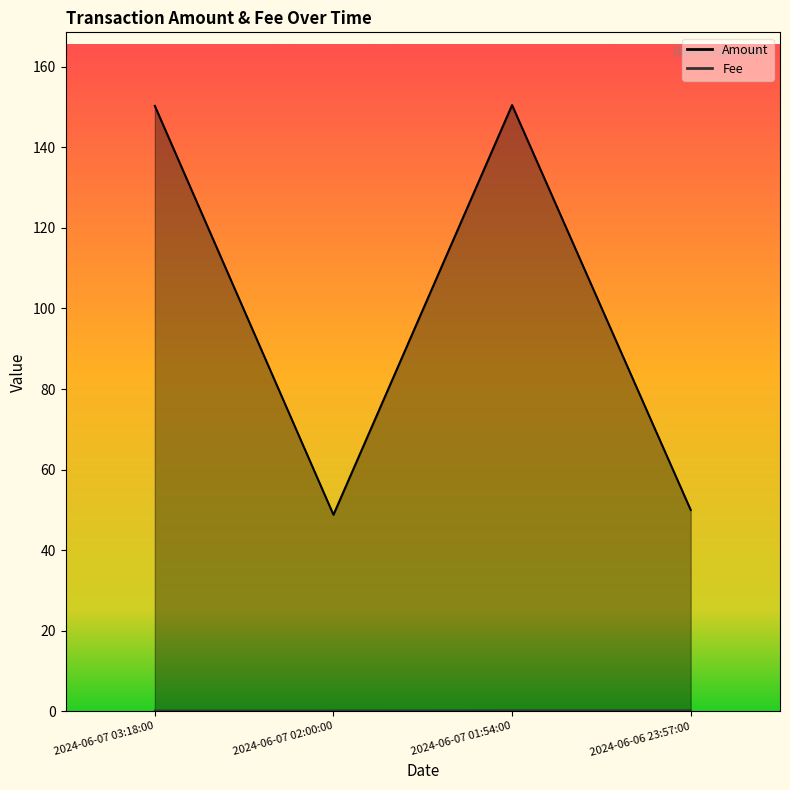

True or false: Fee and Amount intersect in this chart.

False